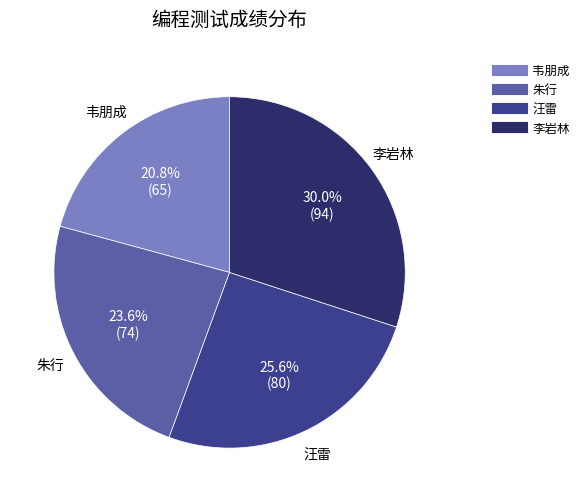

Count the number of slices in the pie.

4